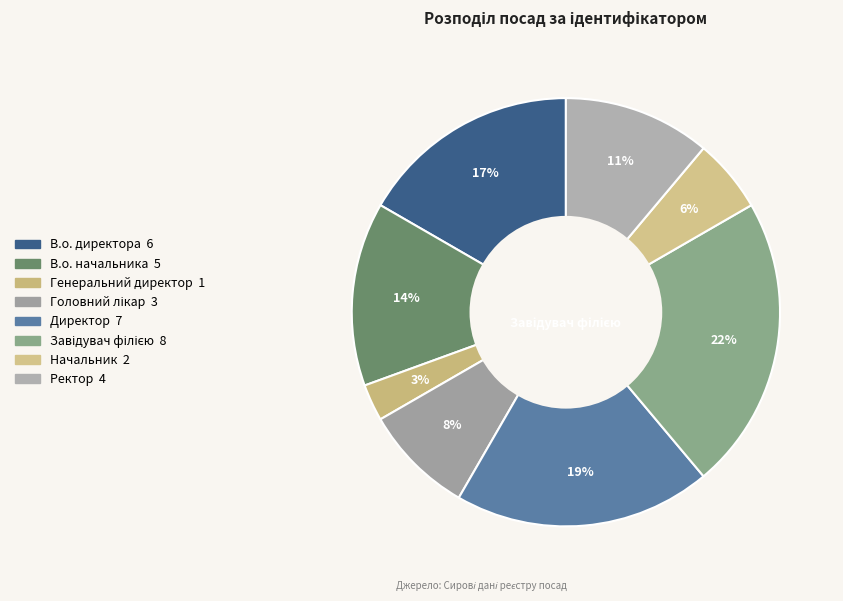

How many segments does this pie chart have?

8